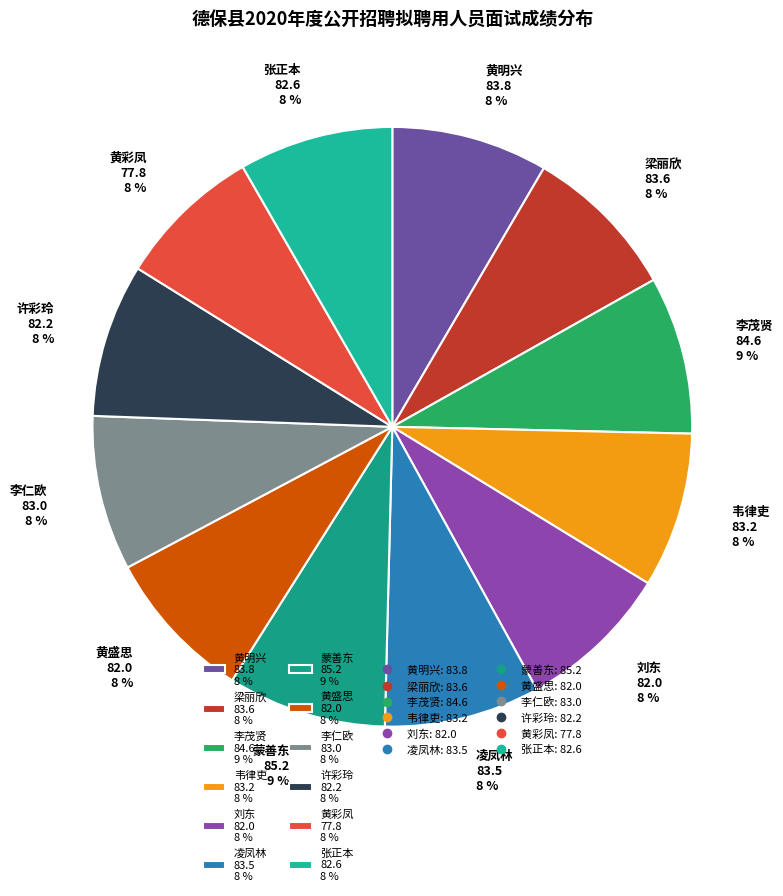

Does 黄盛思 represent more than half of the total?

No